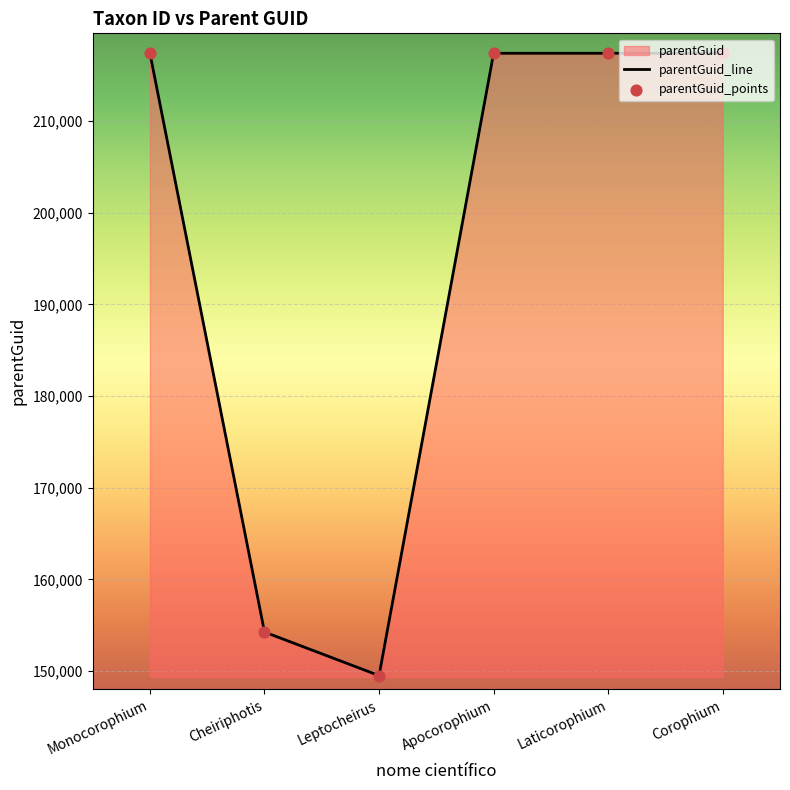

What is the ratio of the value at Monocorophium to the value at Cheiriphotis?

1.4